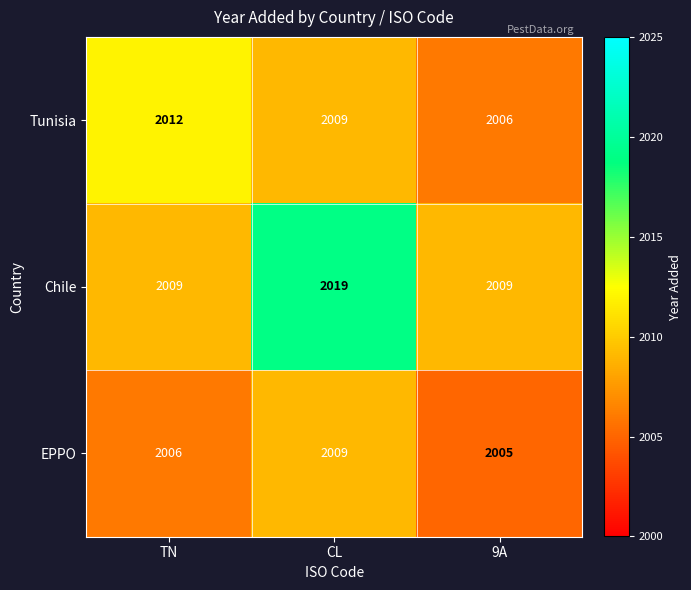

What is the maximum value for EPPO?

2009